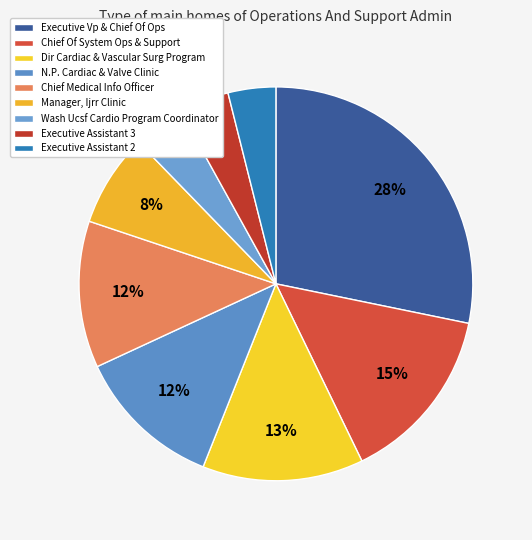

To the nearest percent, what is the difference between the Dir Cardiac & Vascular Surg Program and Executive Vp & Chief Of Ops slice percentages?

15%